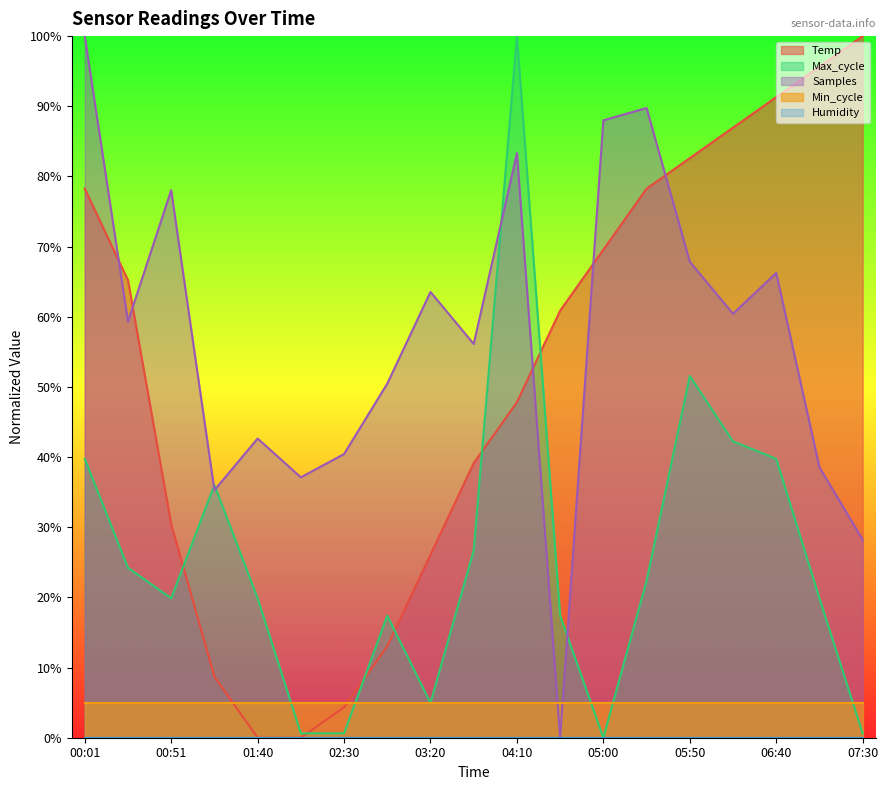

How many categories are shown in the chart?

19